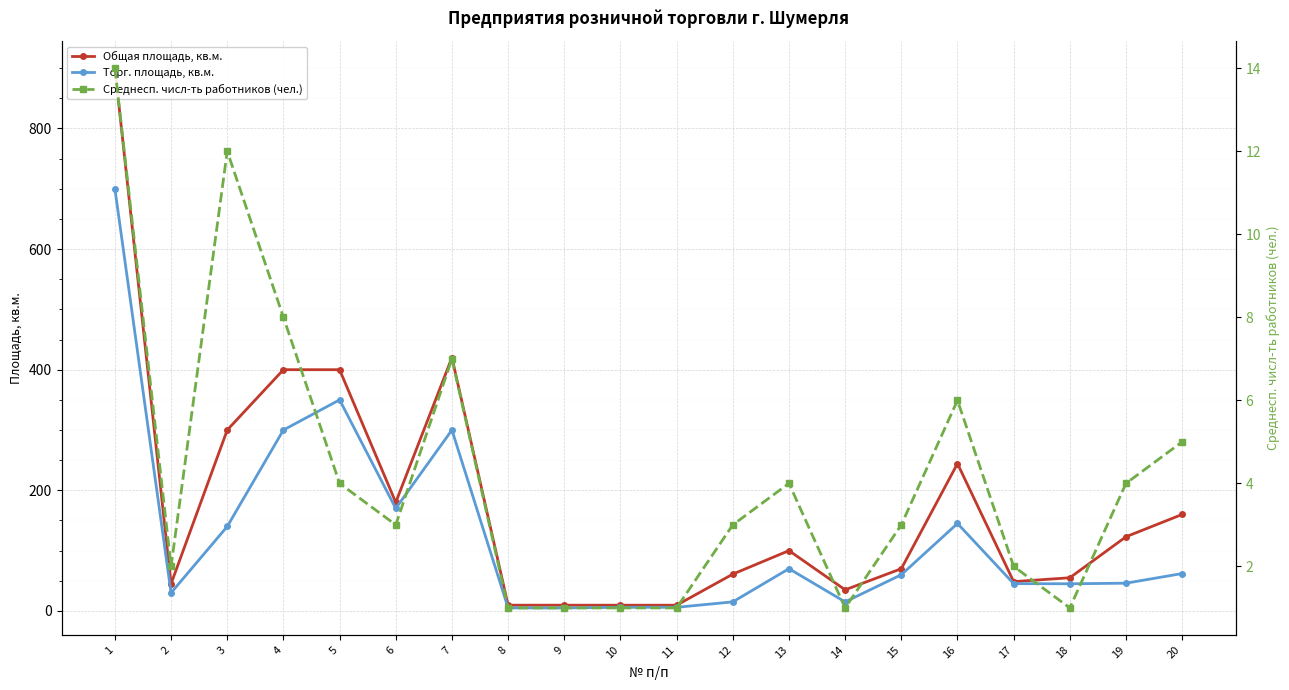

Which series has the largest range (max minus min)?

Общая площадь, кв.м.